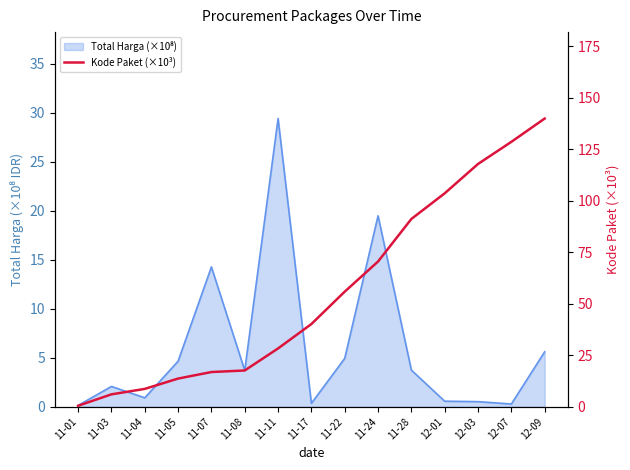

The value at 11-22 is 55.8. True or false?

True